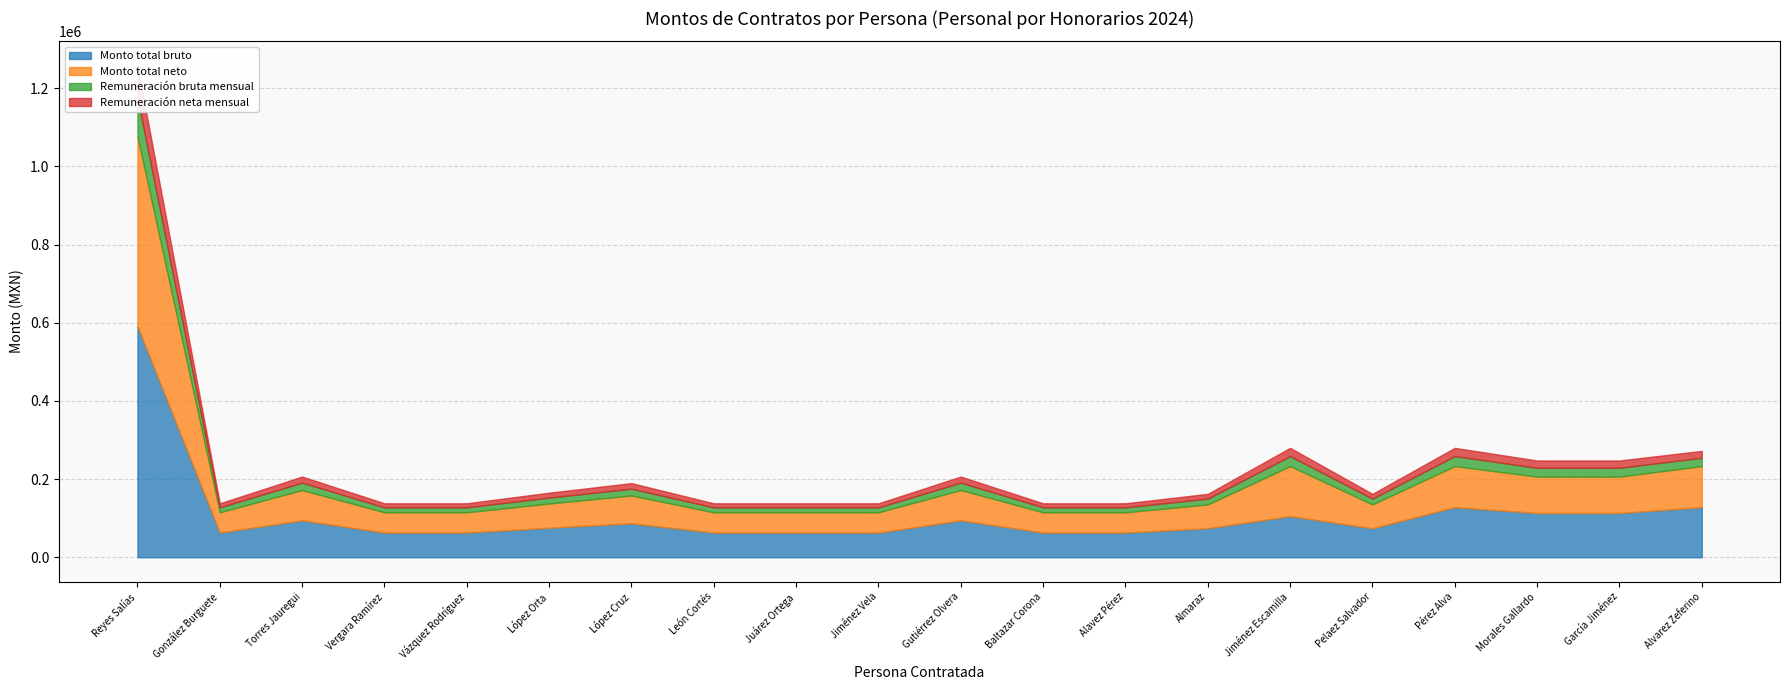

What is the sum of the Monto total neto values at Vergara Ramírez and Gutiérrez Olvera?

129495.0